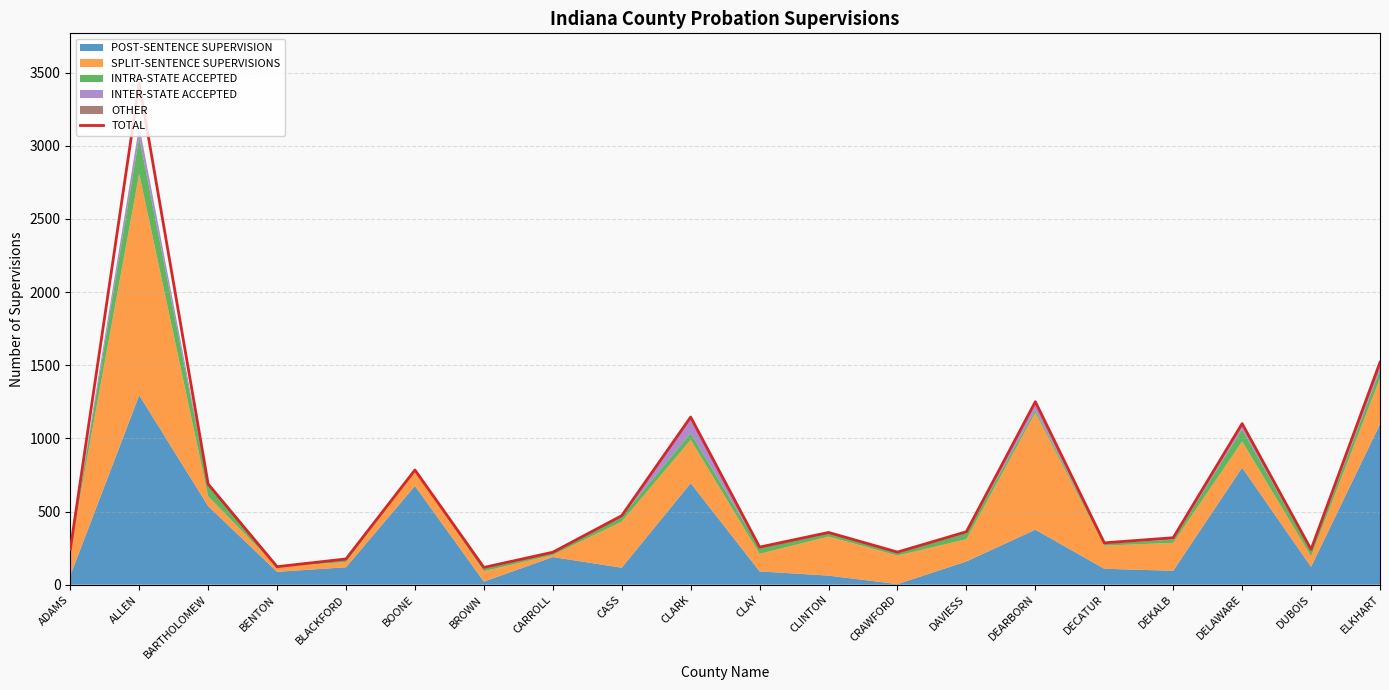

Reading right to left, extract all data points from this chart.

ELKHART=1520	DUBOIS=241	DELAWARE=1101	DEKALB=321	DECATUR=286	DEARBORN=1251	DAVIESS=362	CRAWFORD=223	CLINTON=357	CLAY=257	CLARK=1146	CASS=472	CARROLL=222	BROWN=118	BOONE=784	BLACKFORD=176	BENTON=123	BARTHOLOMEW=688	ALLEN=3426	ADAMS=241